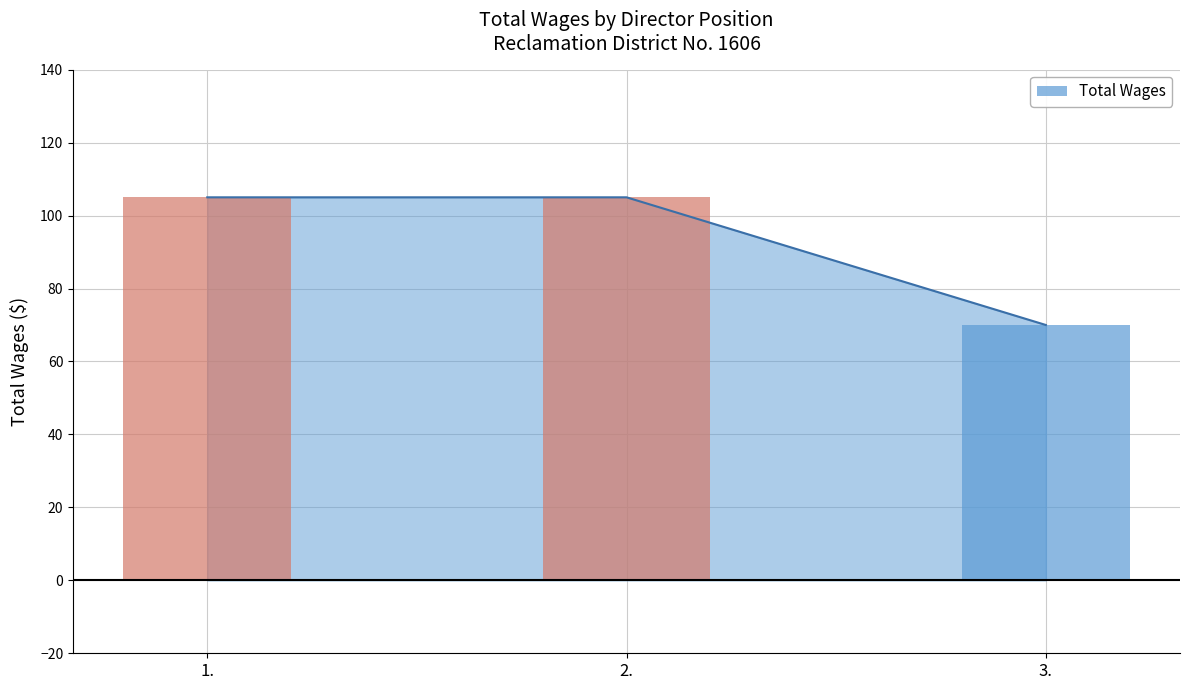

Read the value at 3..

70